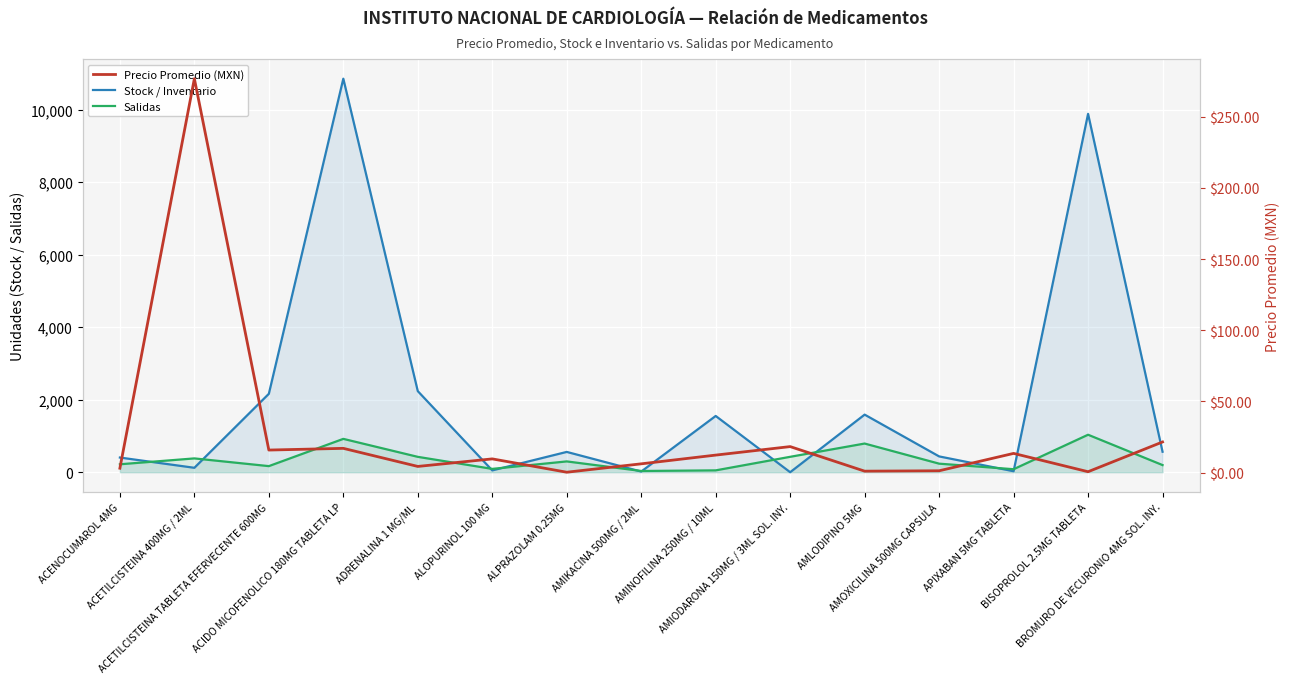

In Salidas, how many points are higher than both neighbors (excluding endpoints)?

5